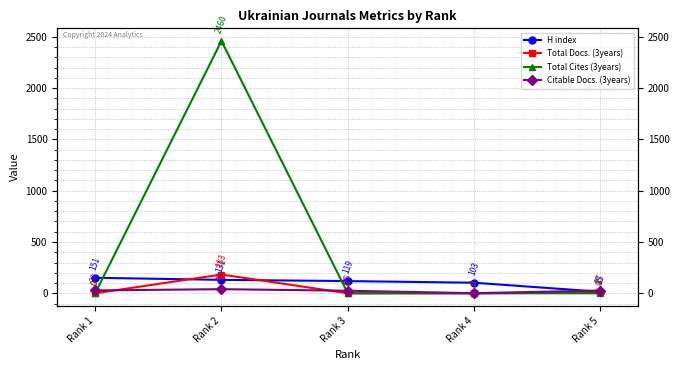

Which series has the largest total across all categories?

Total Cites (3years)